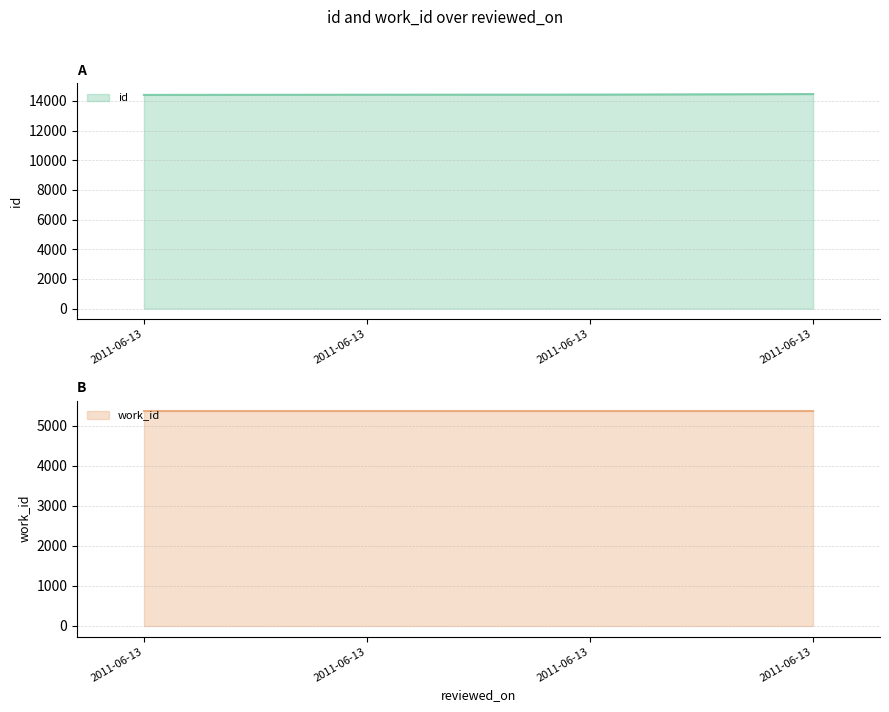

Which series has the largest total across all categories?

id